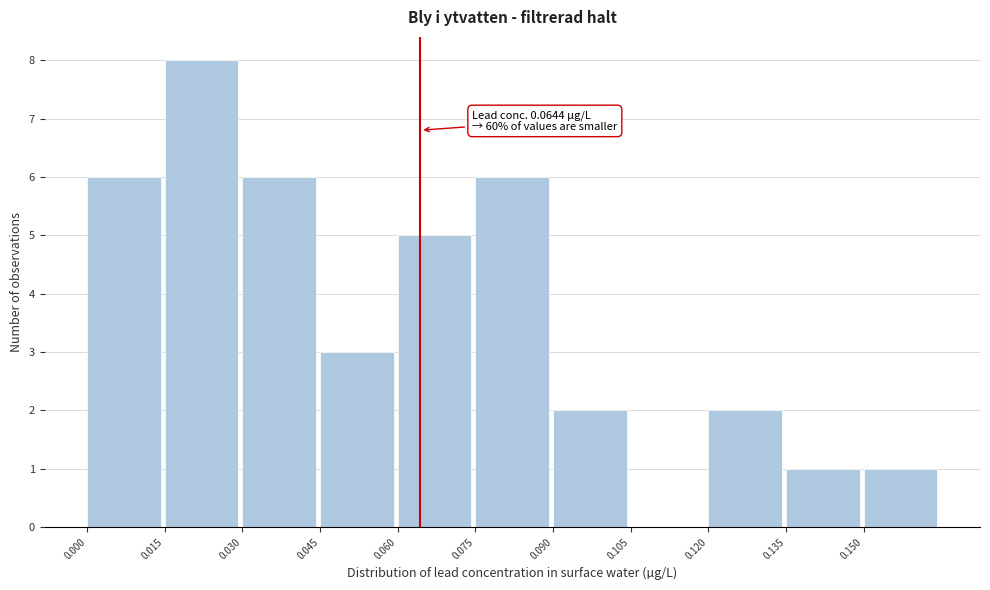

Which range on the x-axis has the tallest bar?

0.015 to 0.030